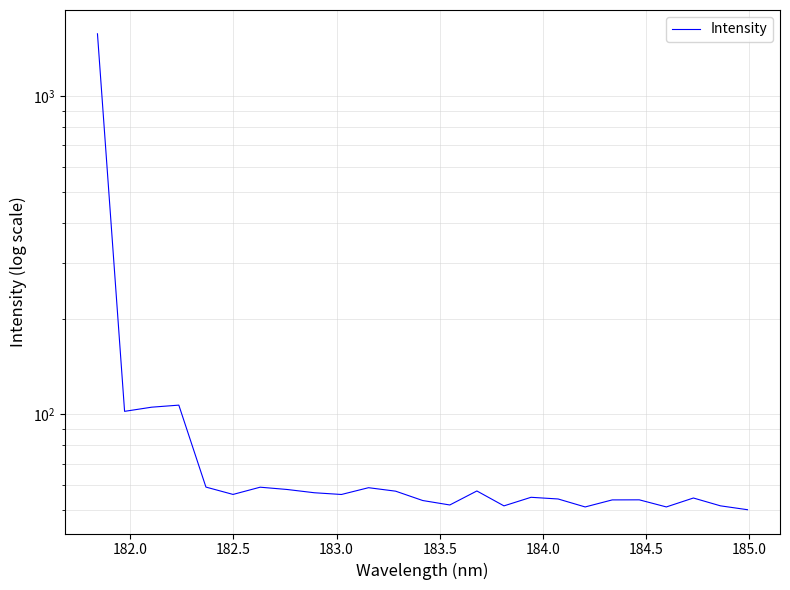

What is the minimum value shown in the chart?

50.2